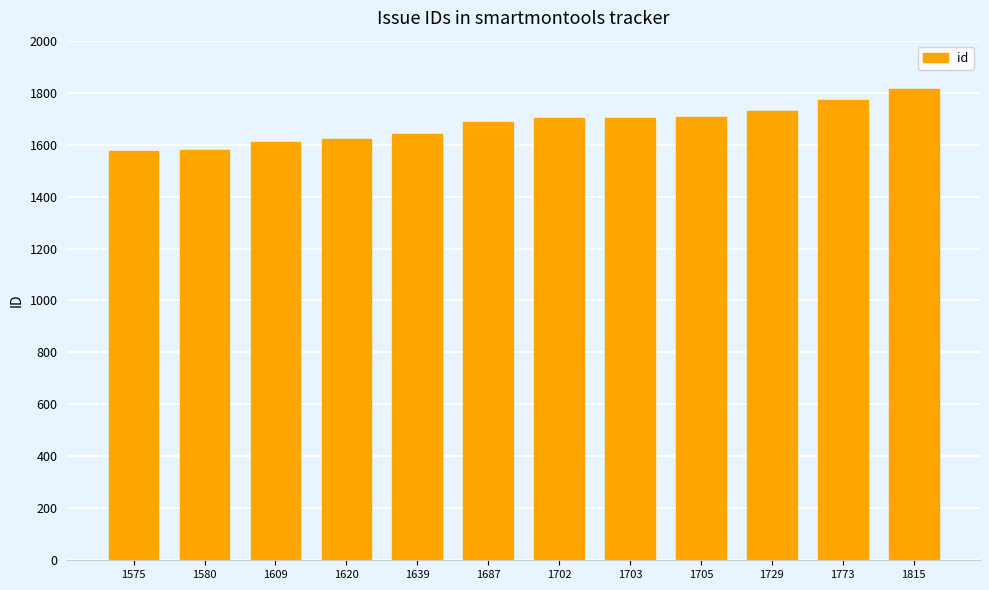

Which category has the highest value across all series?

1815